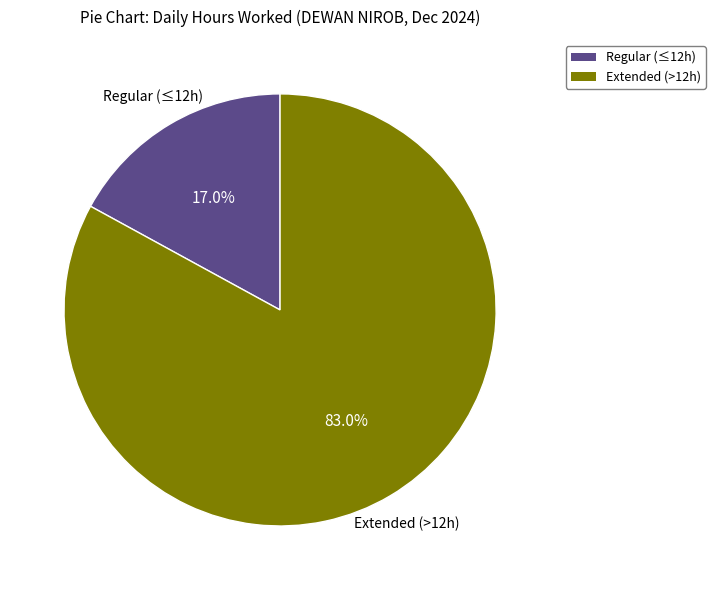

Does any single category account for the majority?

Yes